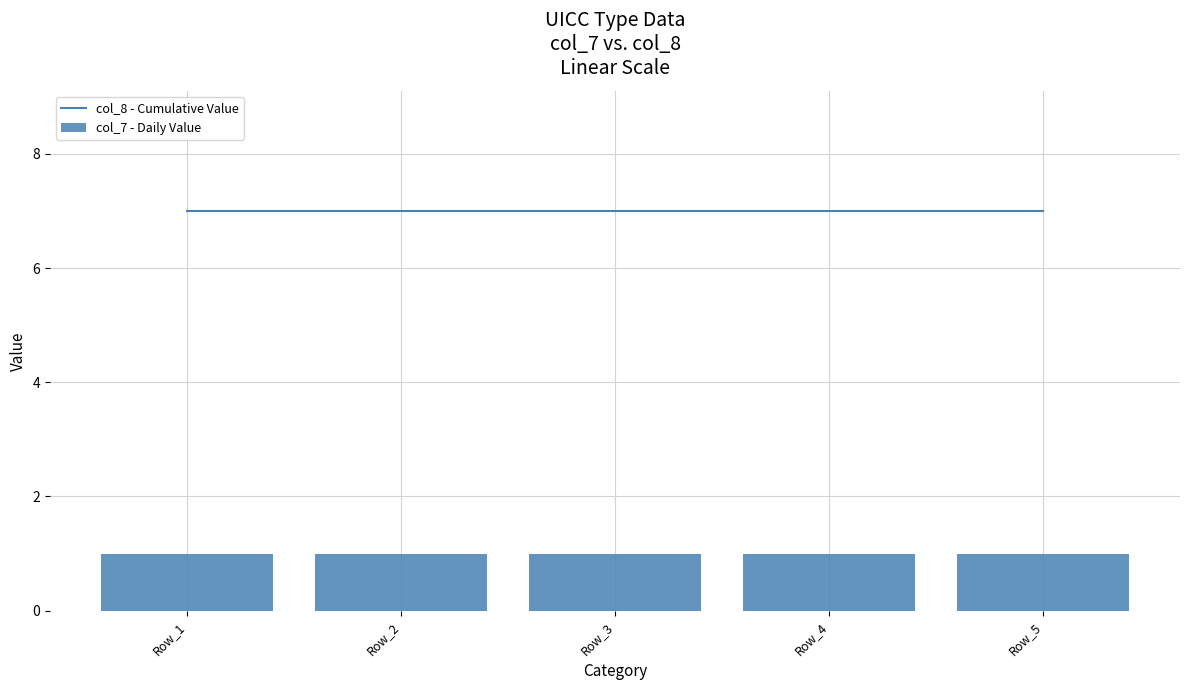

Between Row_2 and Row_1, which is larger?

Row_2